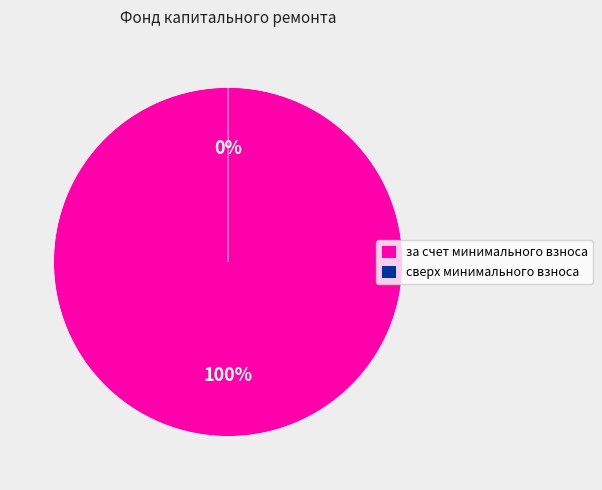

How many slices are in this pie chart?

2